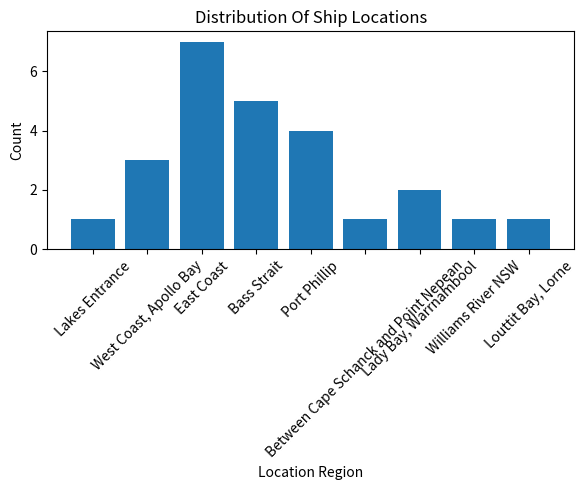

Does the chart contain any negative values?

No